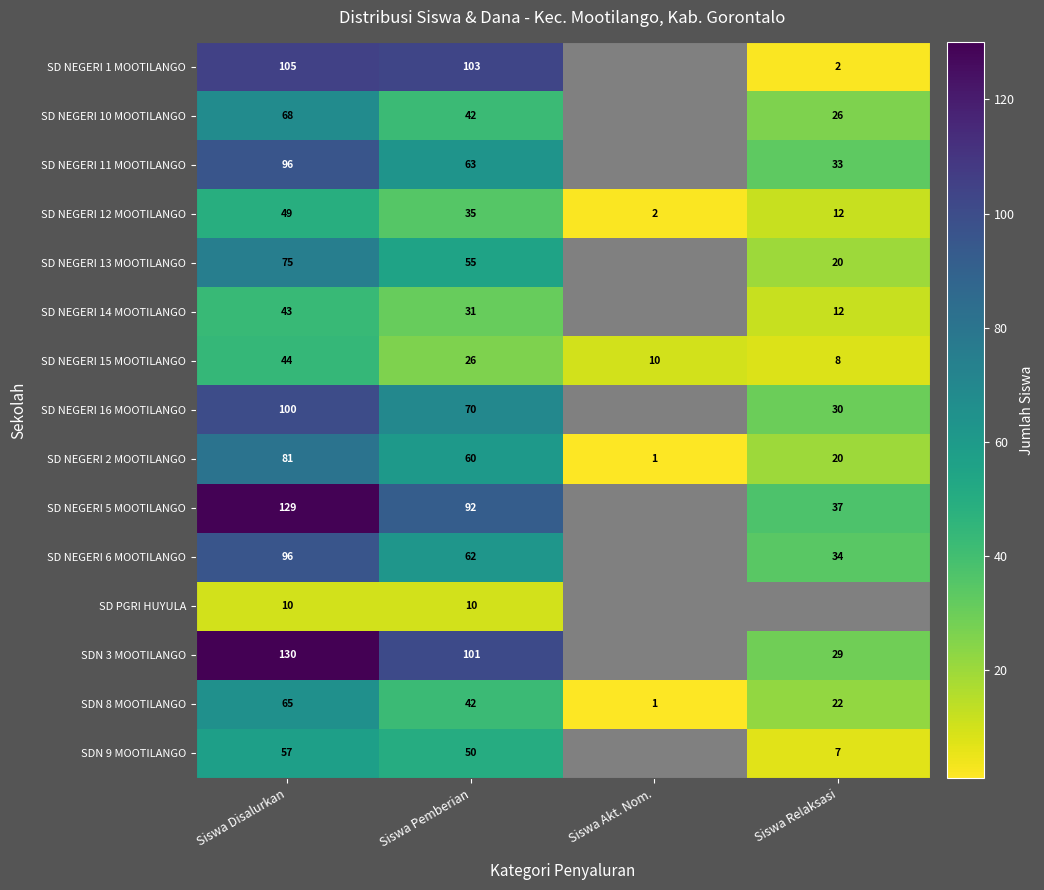

Is the value of SDN 9 MOOTILANGO at Siswa Disalurkan greater than the value of SD NEGERI 14 MOOTILANGO at Siswa Disalurkan?

Yes